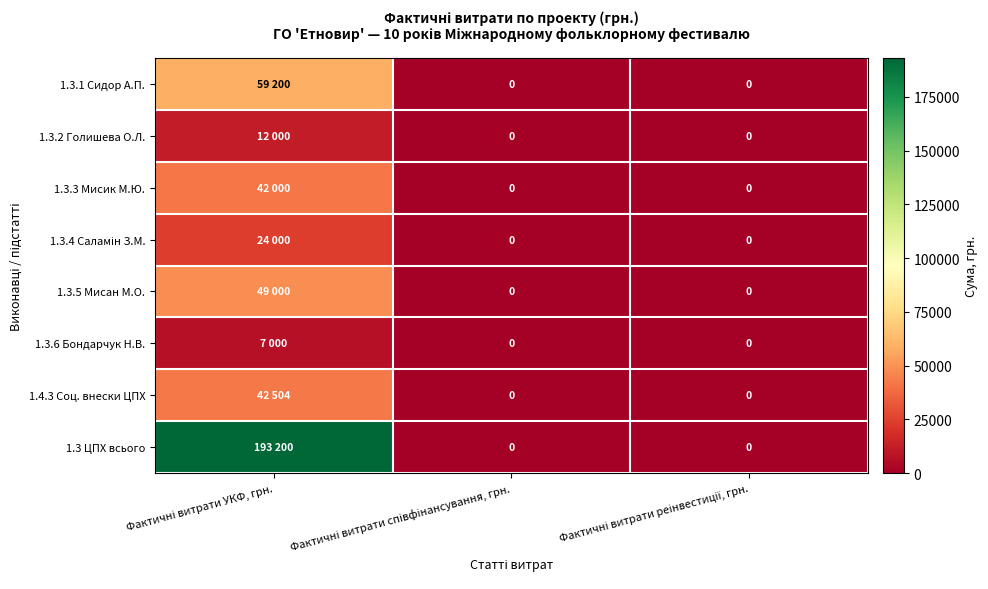

True or false: 1.3.5 Мисан М.О. has a value of 13795 at Фактичні витрати УКФ, грн..

False